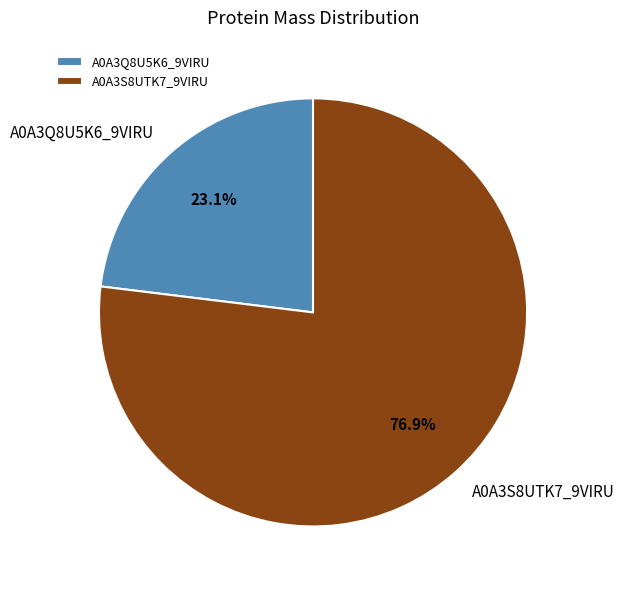

To the nearest percent, what is the combined percentage of A0A3Q8U5K6_9VIRU and A0A3S8UTK7_9VIRU?

100%